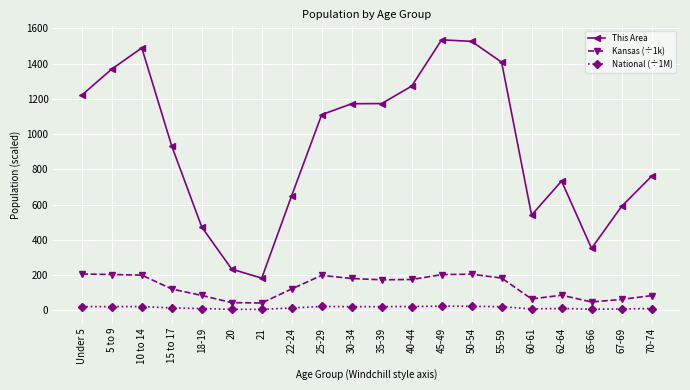

What is the label of the 12th point from the right?

25-29